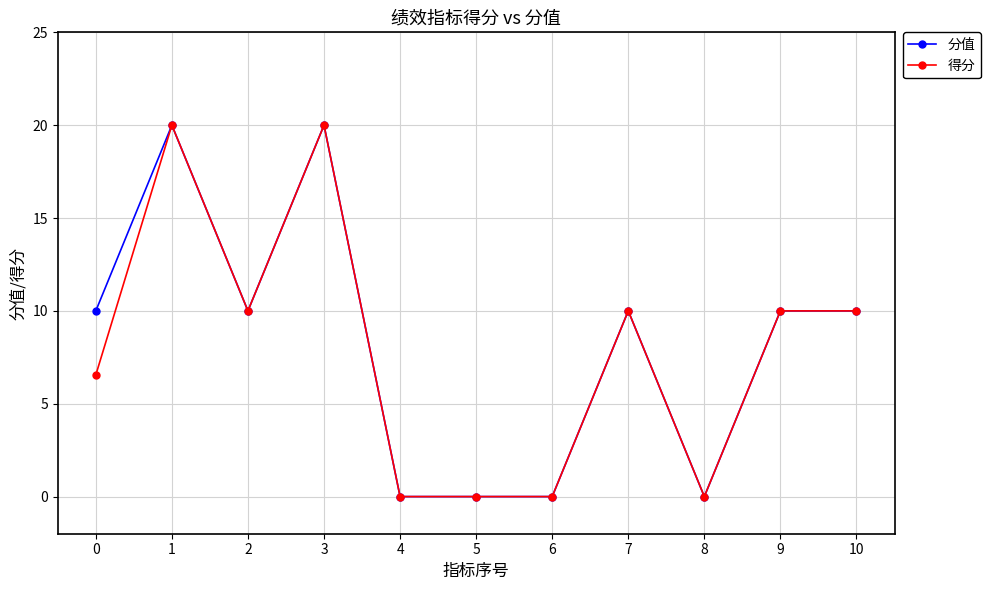

Is the value of 分值 at 0 greater than the value of 得分 at 0?

Yes